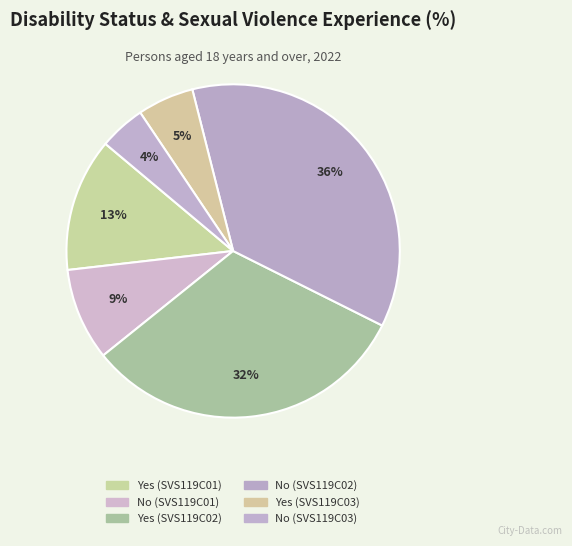

What percentage is the No (SVS119C01) slice, to the nearest percent?

9%